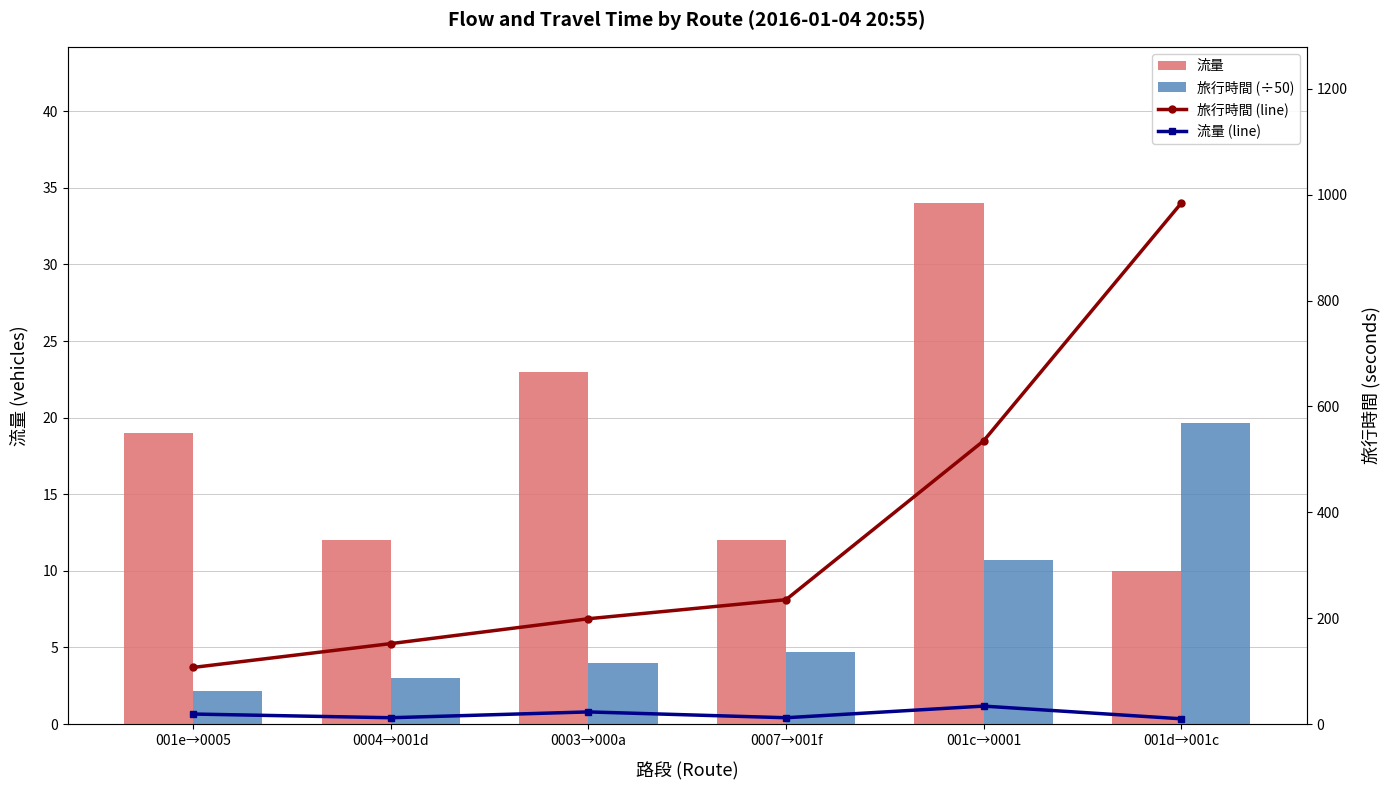

Where is 旅行時間 (÷50) nearest to the value 10?

001c→0001